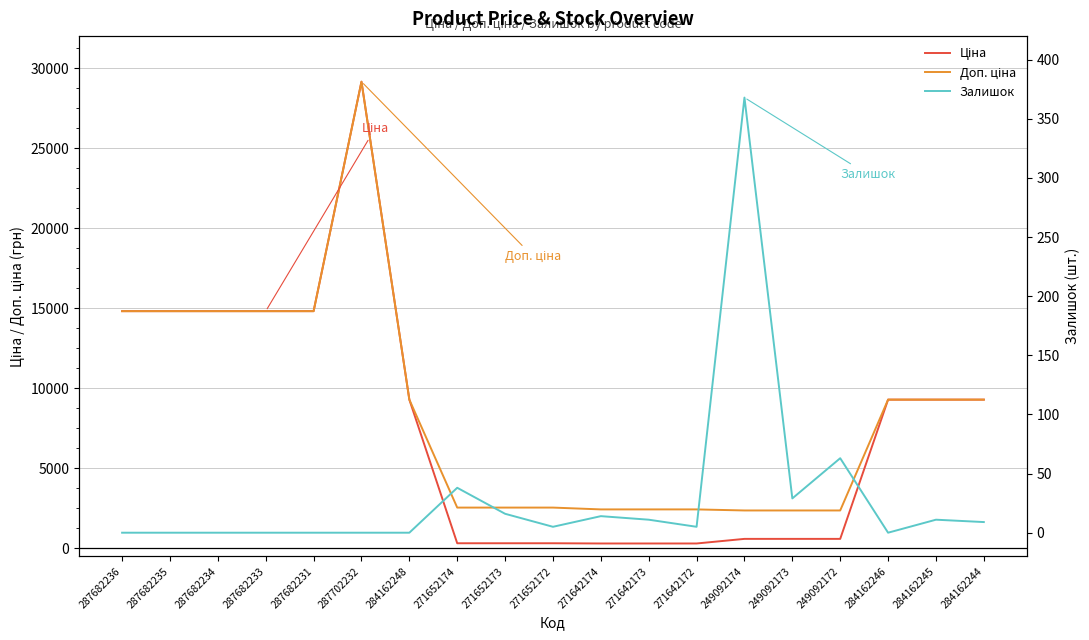

What is the maximum value for Доп. ціна?

29152.3